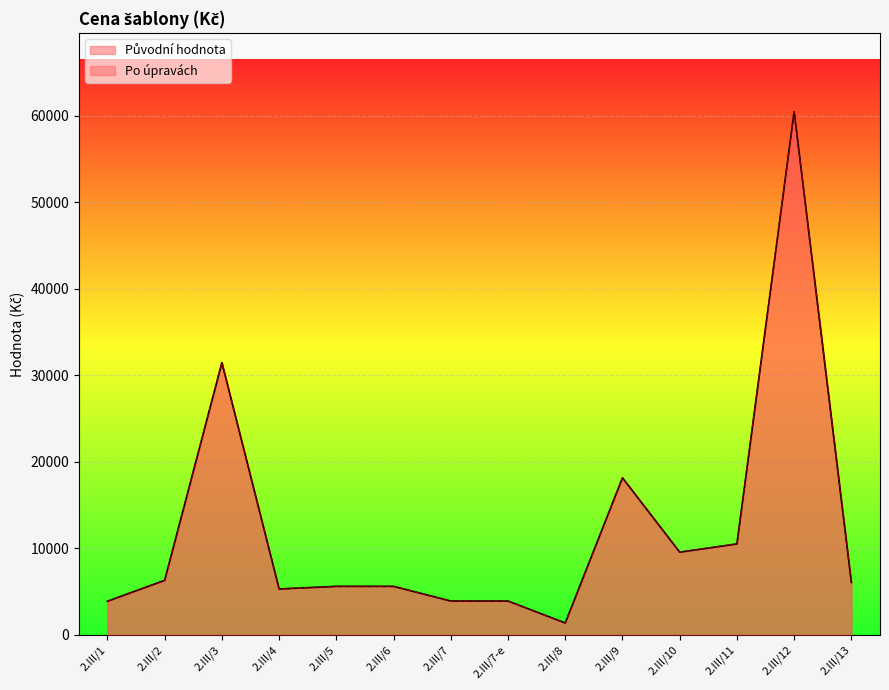

What is the difference between the maximum and minimum values in the Původní hodnota series?

59110